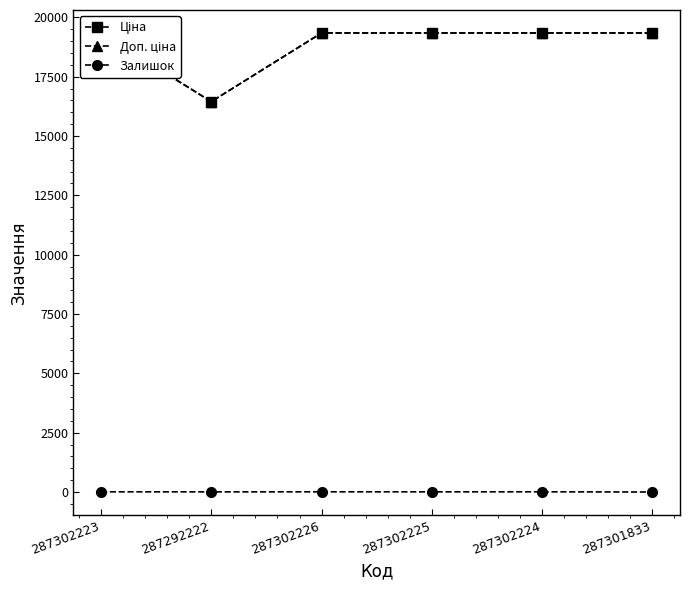

What is the sum of the Доп. ціна values at 287302223 and 287301833?

38686.1